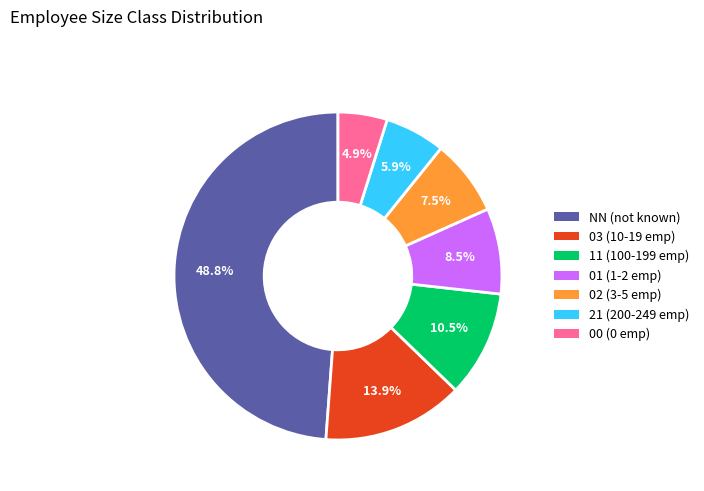

Does NN represent more than half of the total?

No